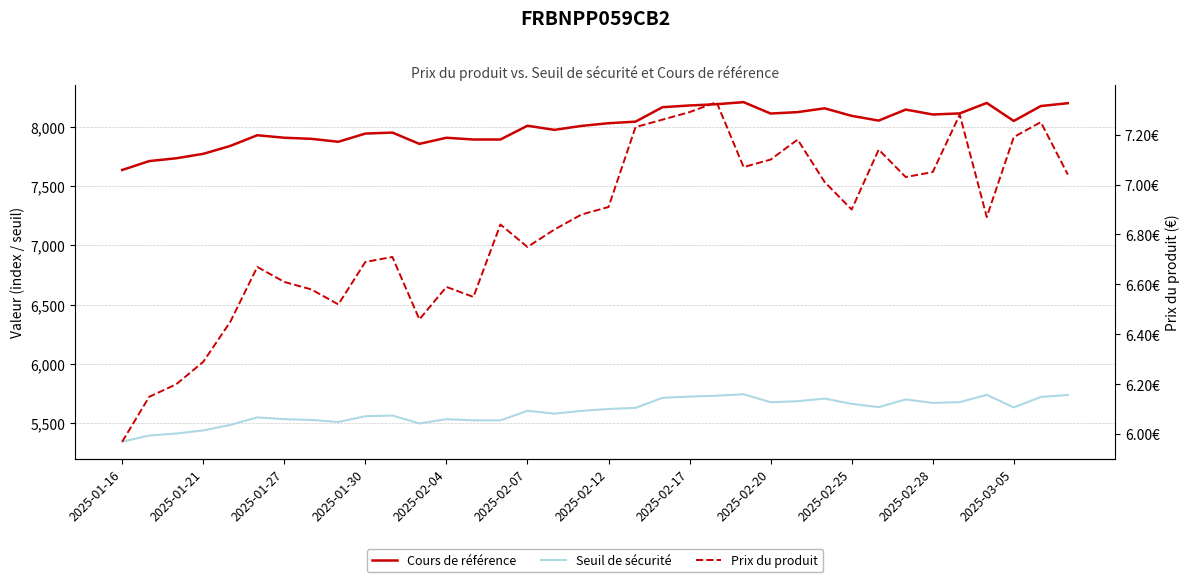

Which category has the highest value across all series?

23